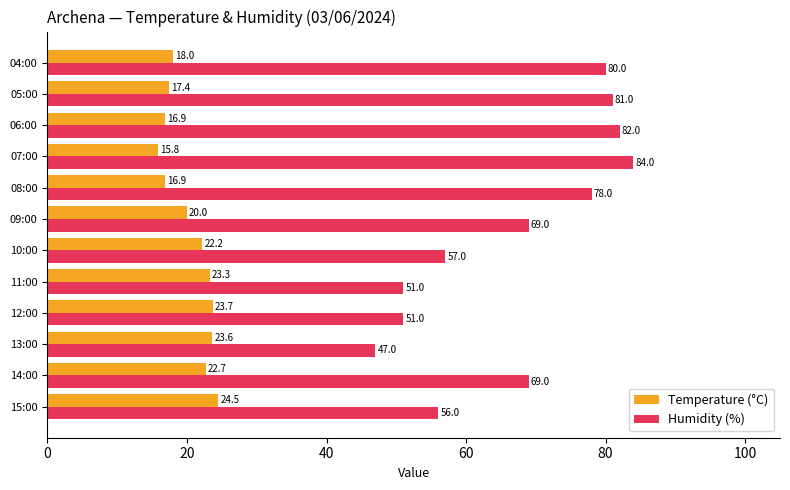

What is the highest value of the Humidity (%) series?

84.0